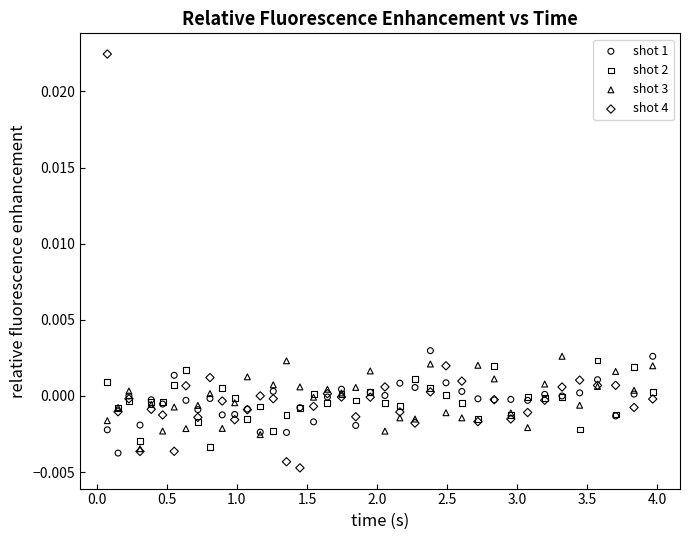

What are all the series names shown in the legend?

shot 1, shot 2, shot 3, shot 4